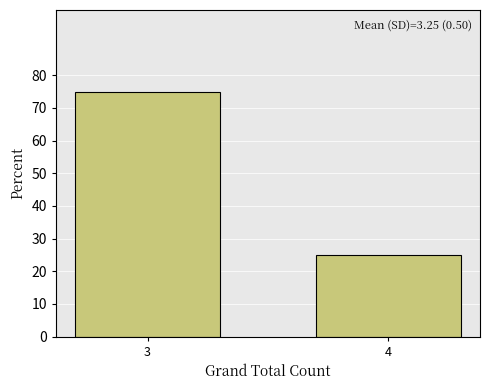

Reading left to right, what are all the values shown in this chart?

3=75	4=25